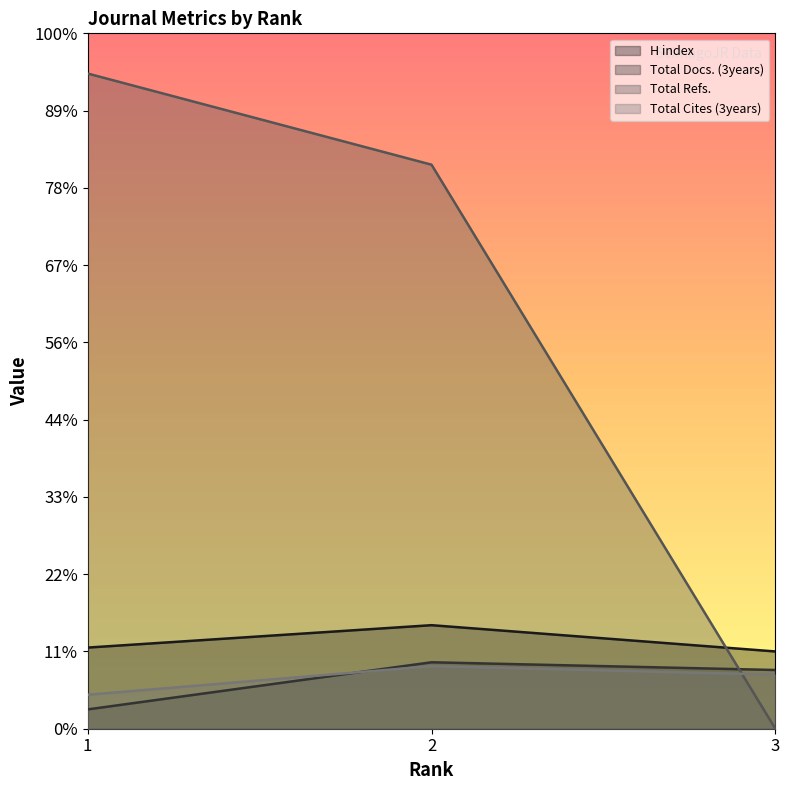

The value of H index at 3 is 56. True or false?

False